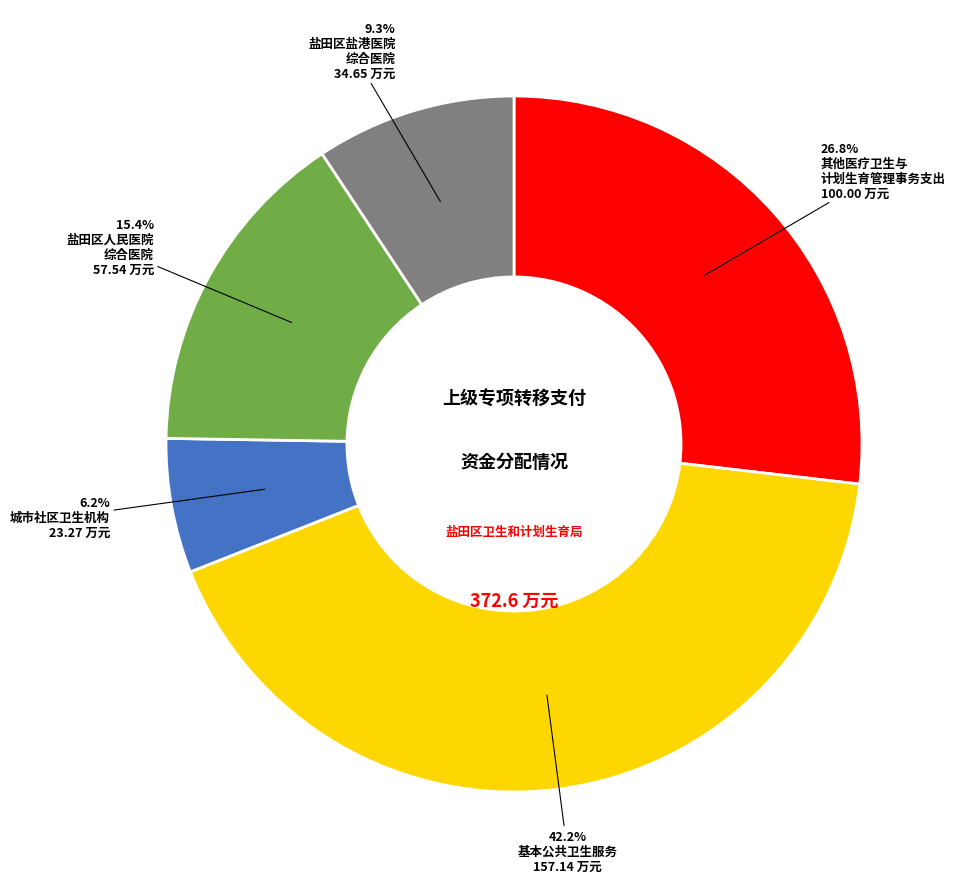

Is there any slice that represents more than half of the pie?

No